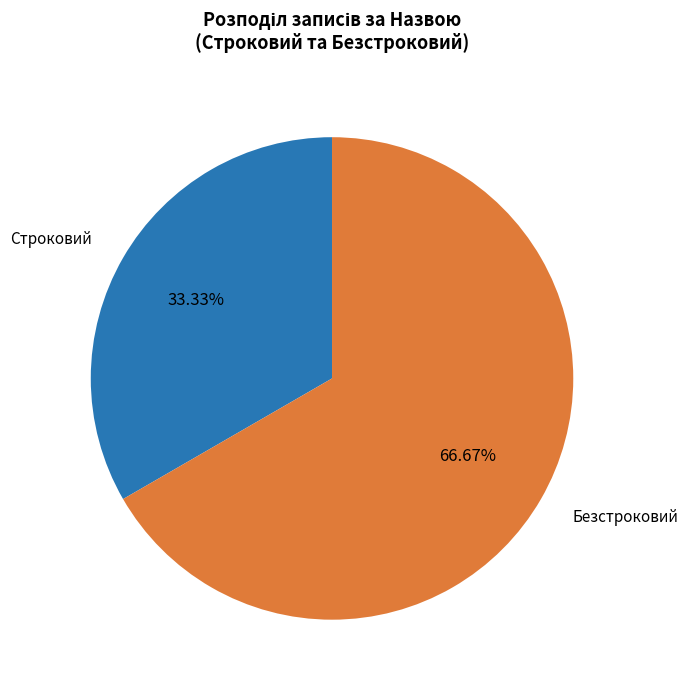

Is there any slice that represents more than half of the pie?

Yes